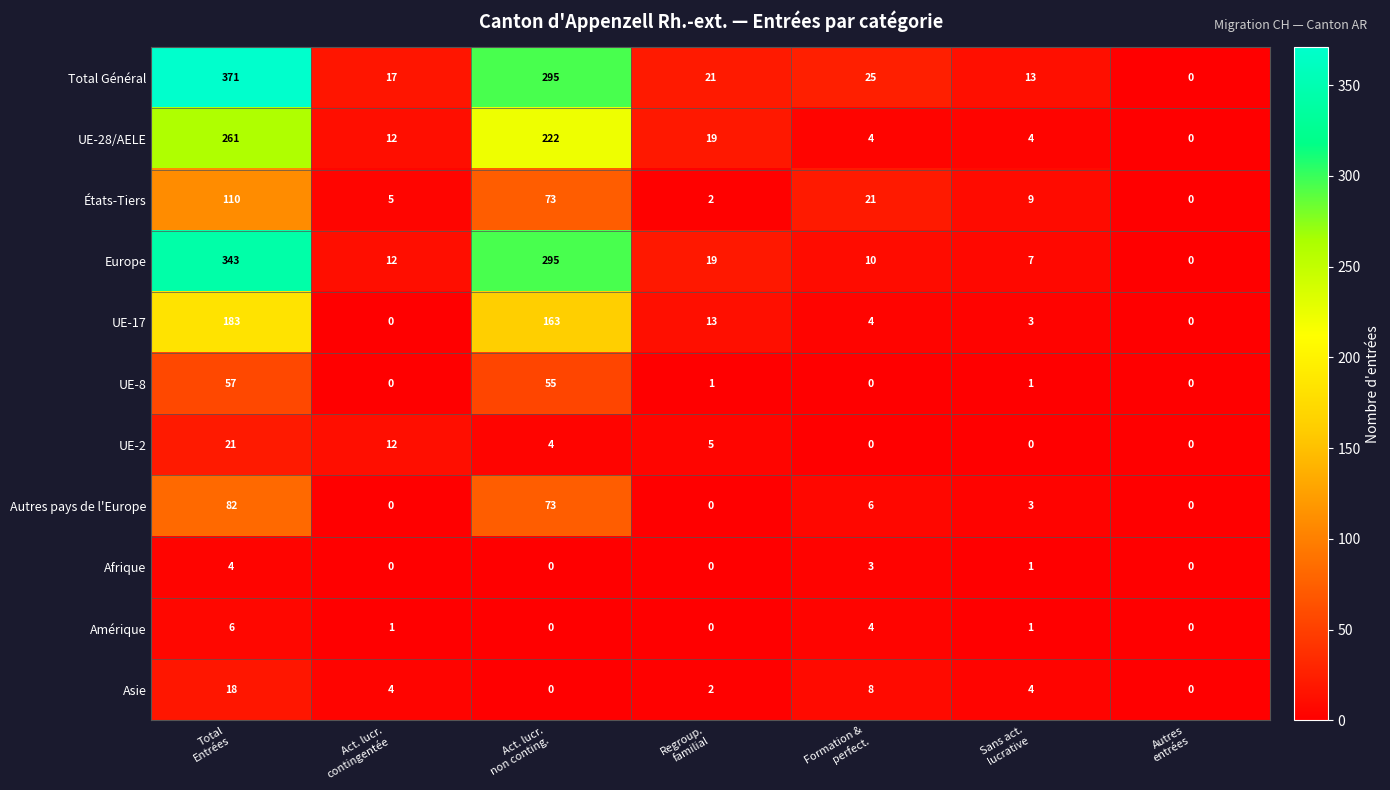

What is the difference between the highest and lowest values at Sans act.
lucrative?

13